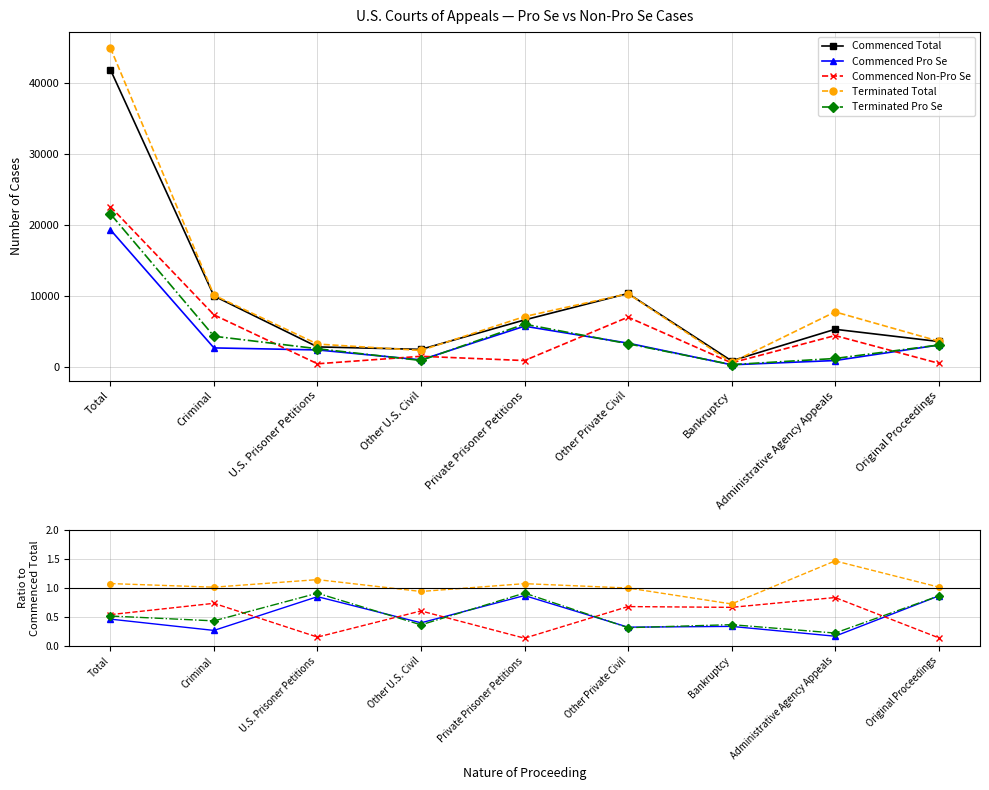

At which category does the chart reach its peak across all series?

Total